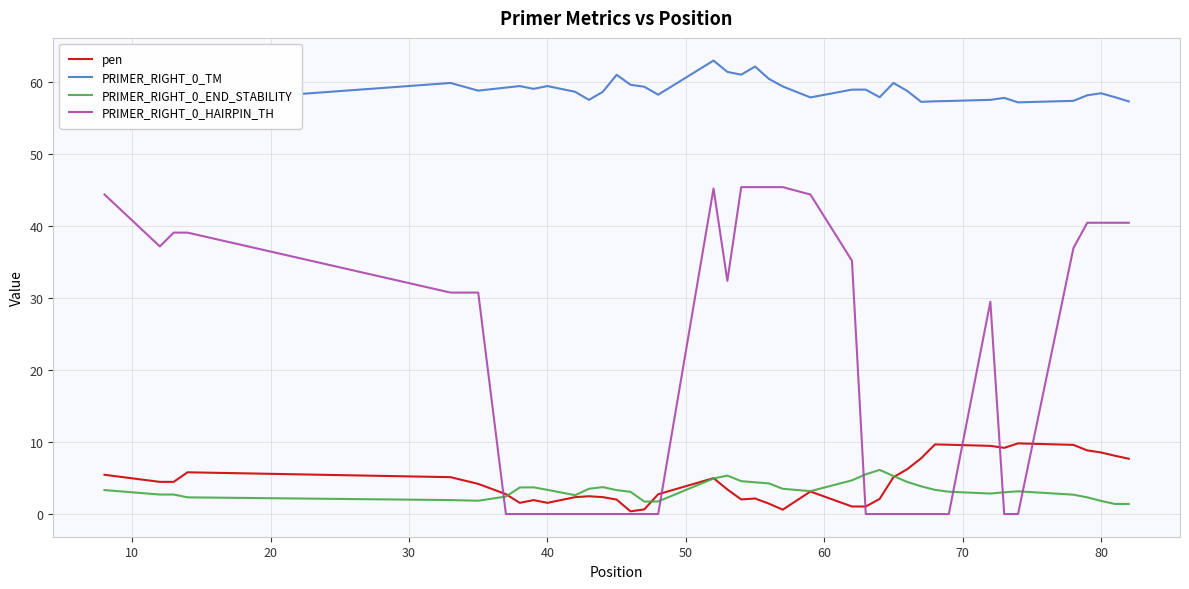

List the series in order of their peak value, lowest first.

PRIMER_RIGHT_0_END_STABILITY, pen, PRIMER_RIGHT_0_HAIRPIN_TH, PRIMER_RIGHT_0_TM